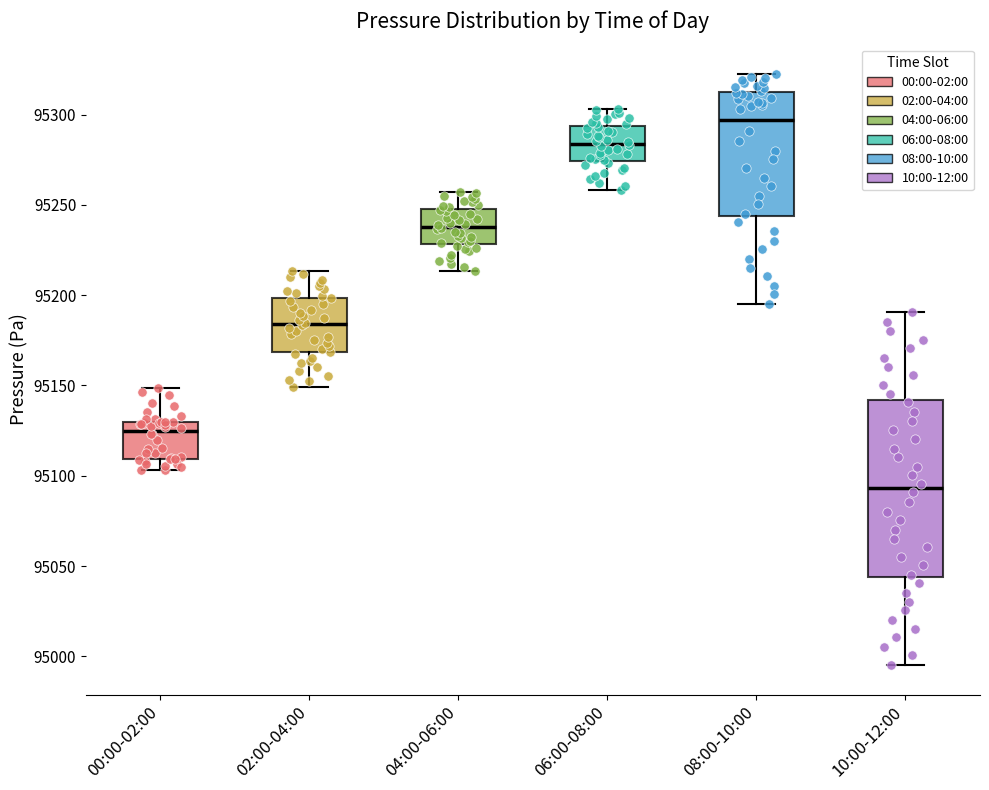

Which box has the highest median line?

08:00-10:00